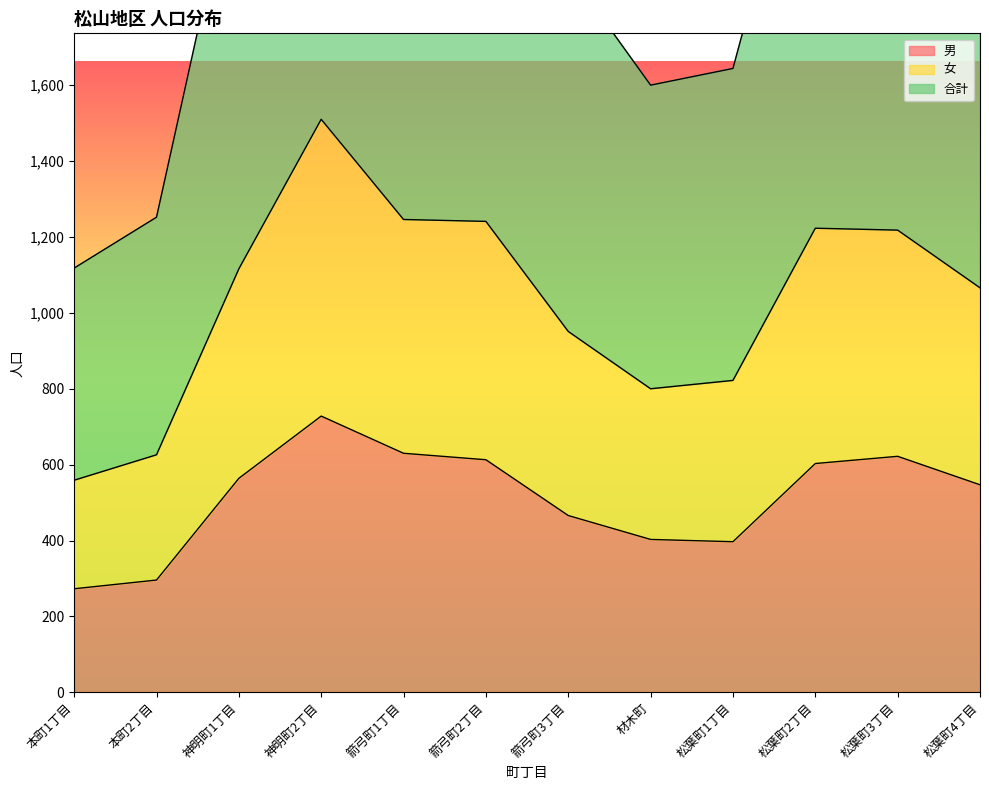

How many series are shown in this chart?

3